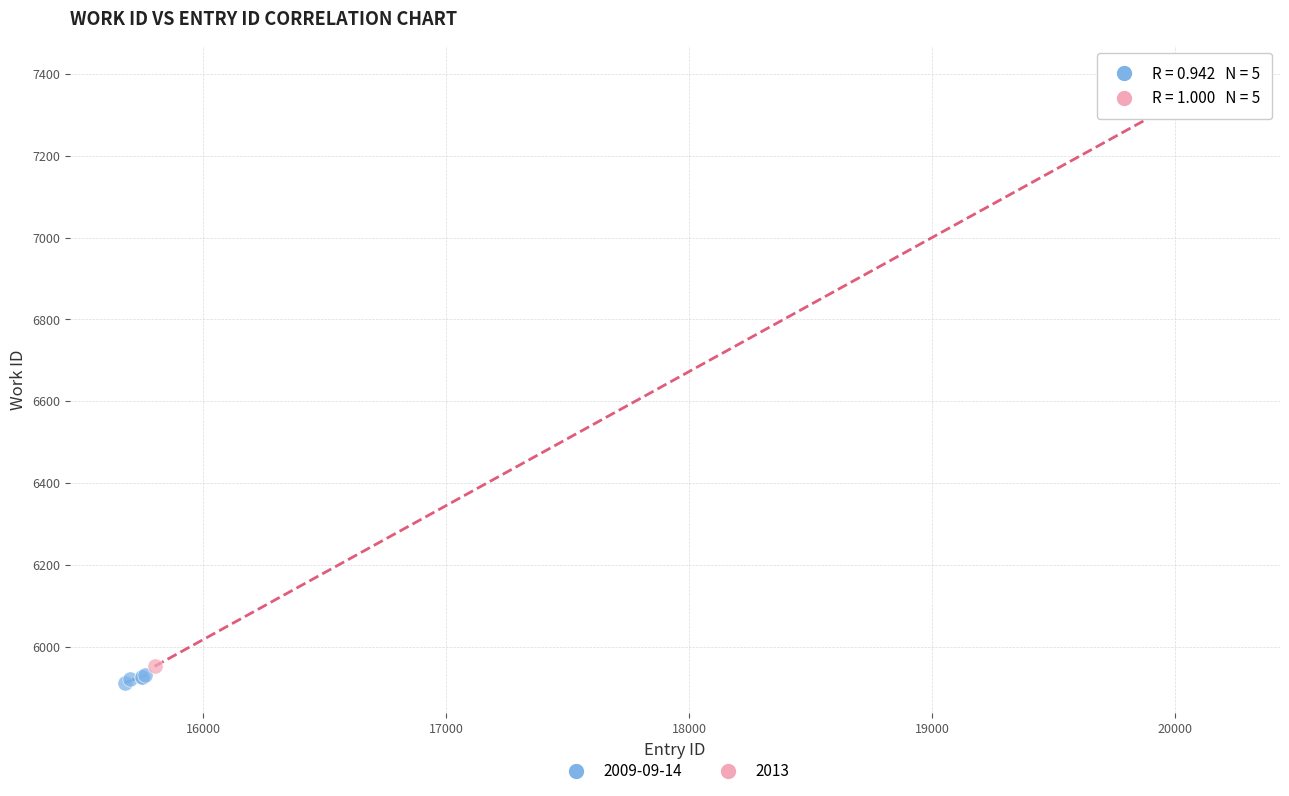

Which series has the widest spread of Y values?

2013